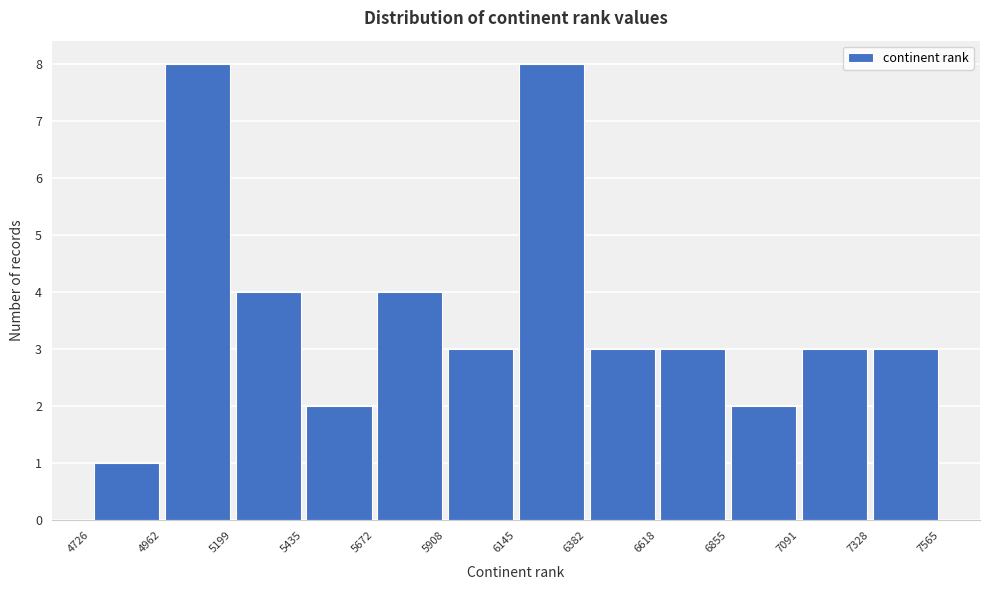

Reading left to right, transcribe this chart: for each bar, give the range it covers on the x-axis and its height. The values are not printed on the chart, so give them approximately, as read against the axis.

4726 to 4962: 1
4962 to 5199: 8
5199 to 5435: 4
5435 to 5672: 2
5672 to 5908: 4
5908 to 6145: 3
6145 to 6382: 8
6382 to 6618: 3
6618 to 6855: 3
6855 to 7091: 2
7091 to 7328: 3
7328 to 7565: 3